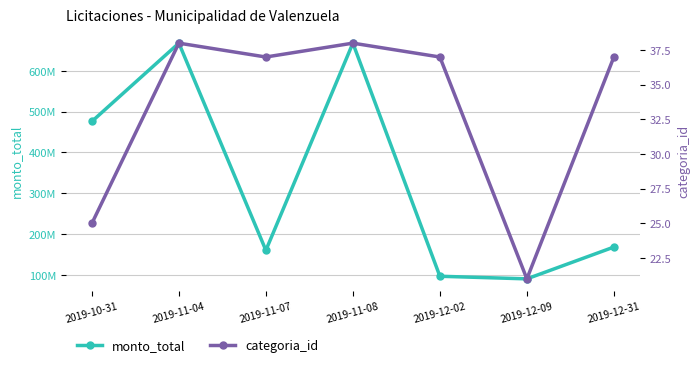

Which series has the largest total across all categories?

monto_total